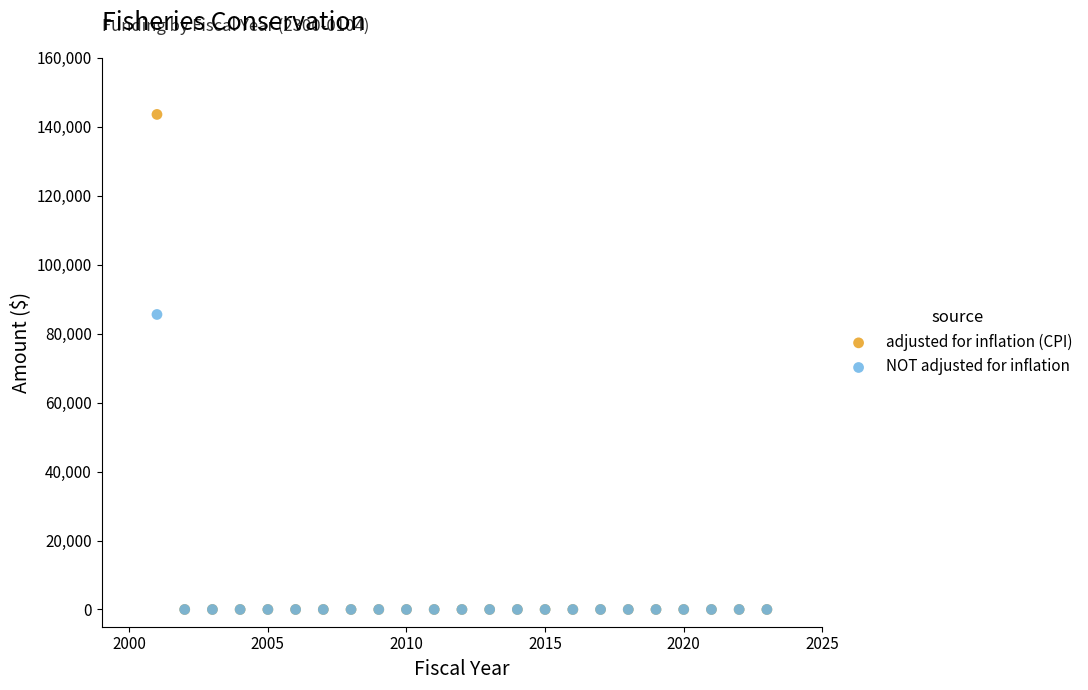

Across all series, what Y value is closest to 71786?

85558